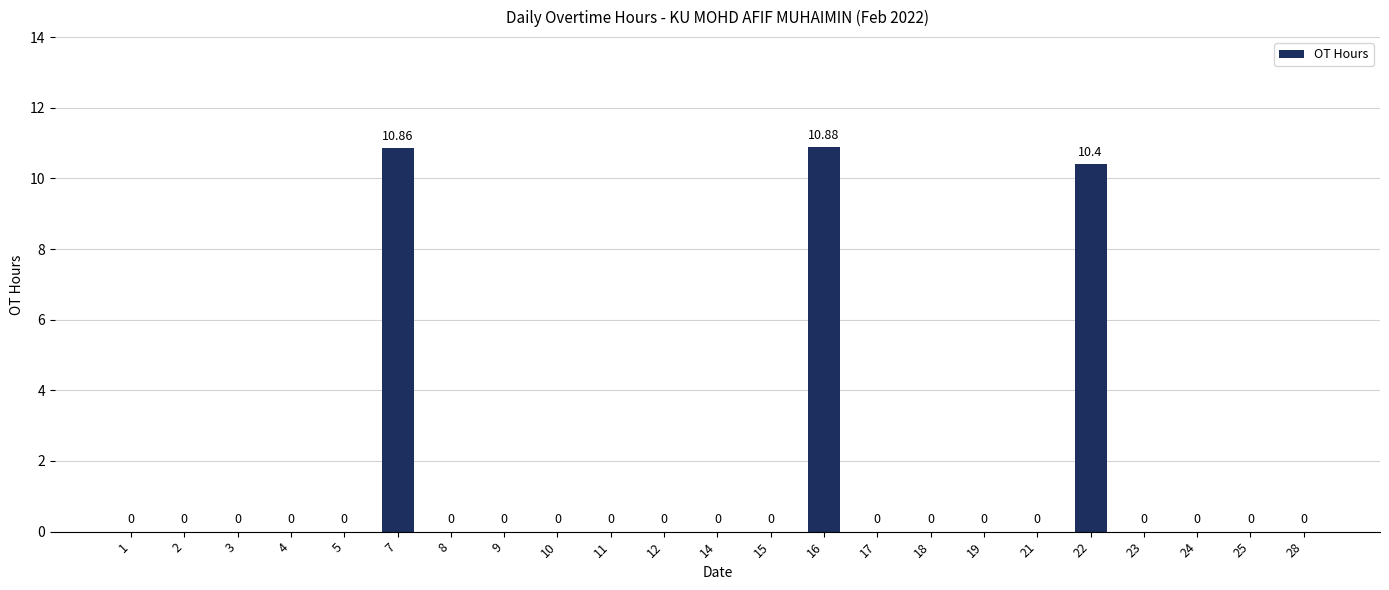

What is the value of the 6th bar from the left?

10.9